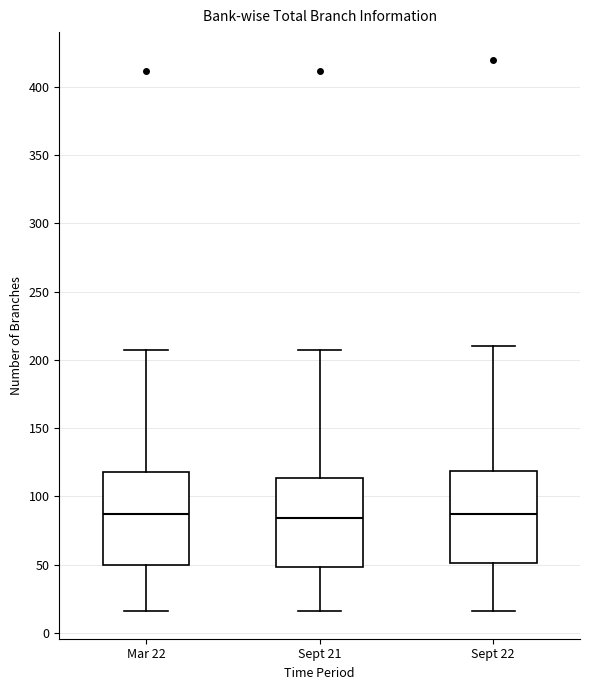

Reading left to right, transcribe this box plot: for each box, give where its median line is, the range the box spans, and where its two whiskers end, as read against the y-axis. The values are not printed on the chart, so give them approximately, as read against the axis.

Mar 22: median 85, box 50 to 120, whiskers 15 to 205
Sept 21: median 85, box 50 to 115, whiskers 15 to 205
Sept 22: median 90, box 50 to 120, whiskers 15 to 210